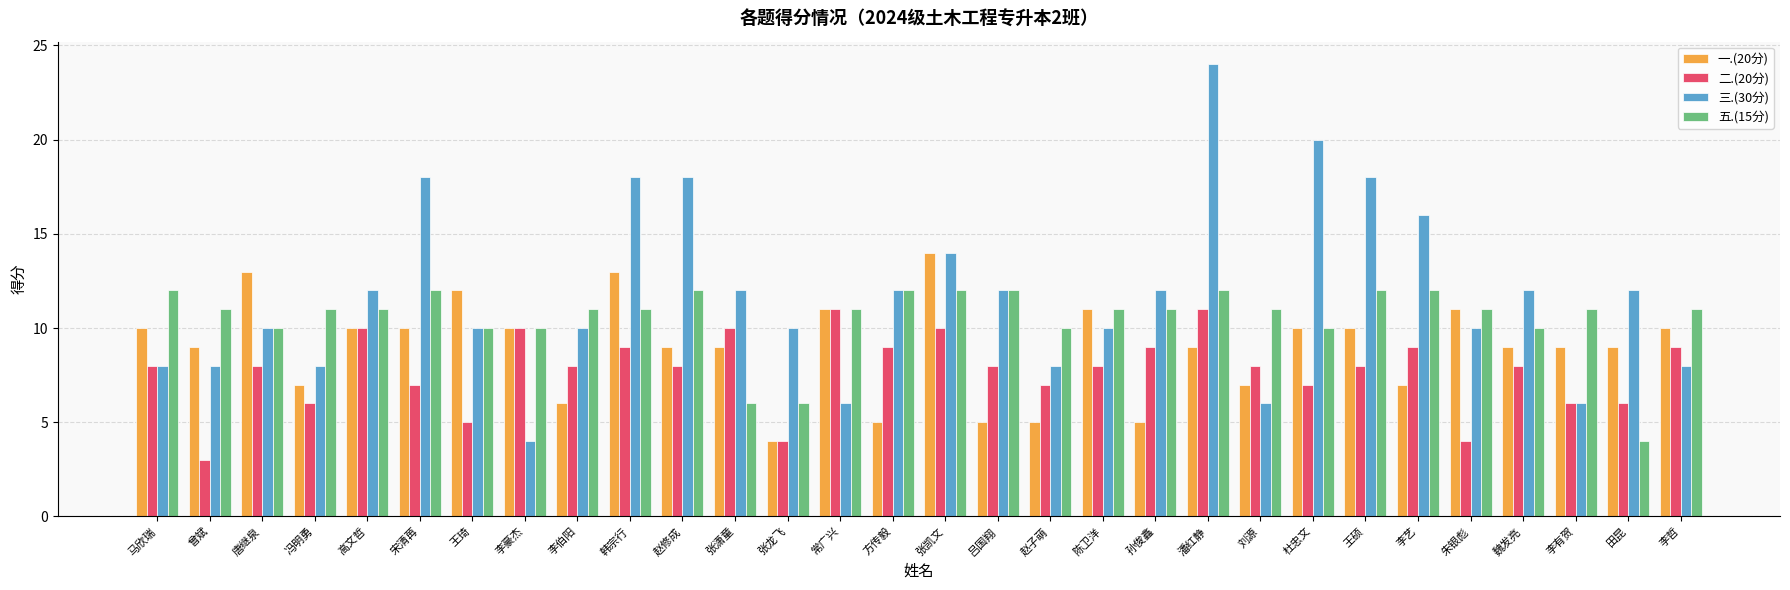

Count the number of data series in this chart.

4